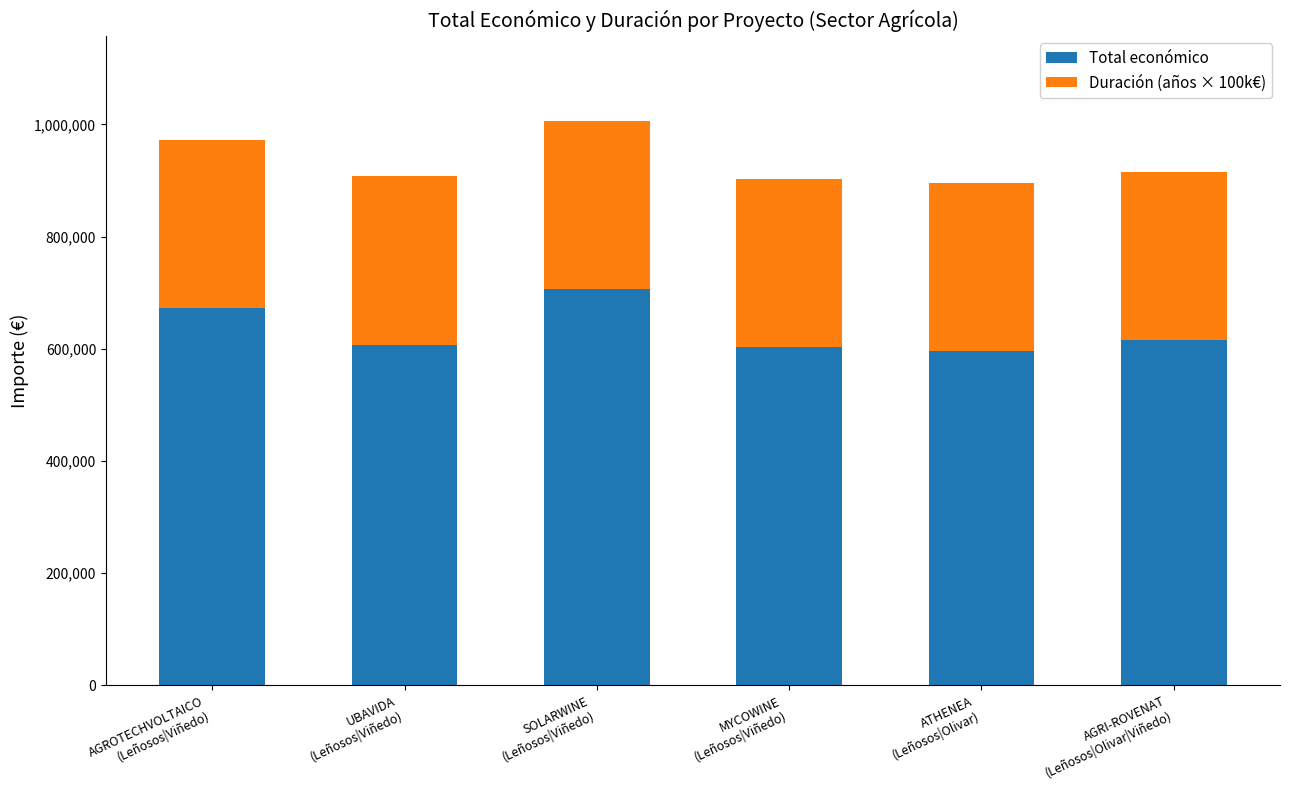

What is the highest value of the Total económico series?

706697.0